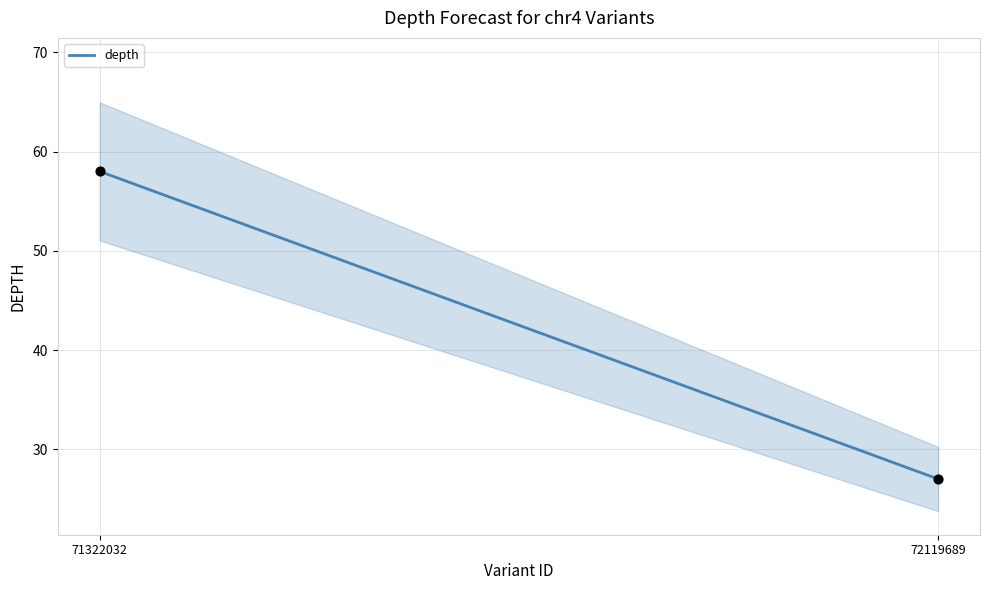

What is the average X value?

71720860